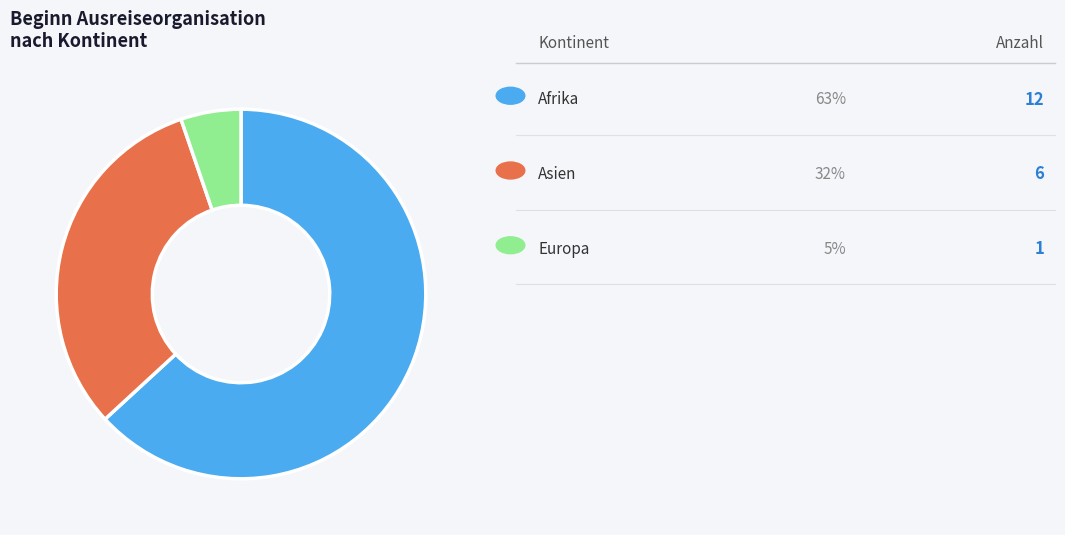

Does any single category account for the majority?

Yes